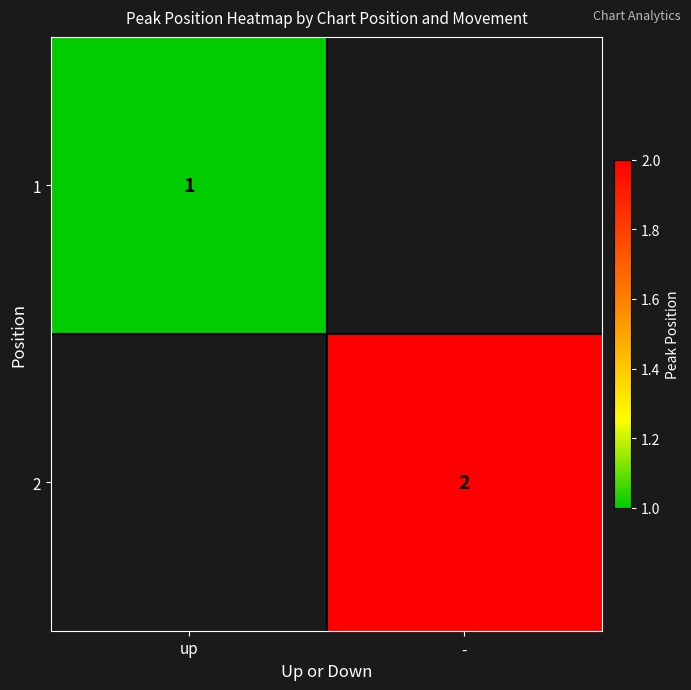

True or false: 2 has a value of 1 at -.

False